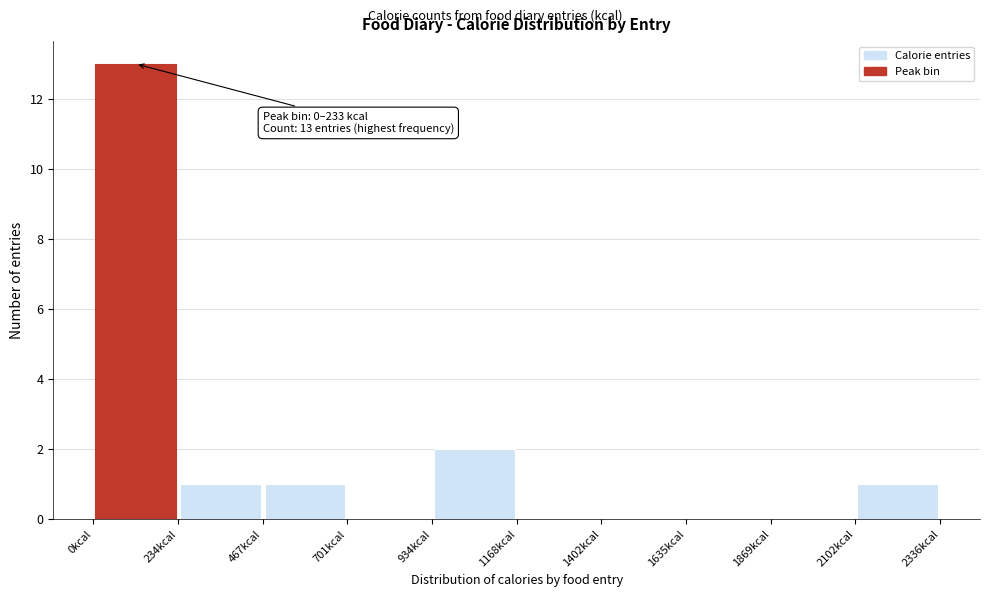

Over which range of the x-axis is the bar tallest?

0 to 250